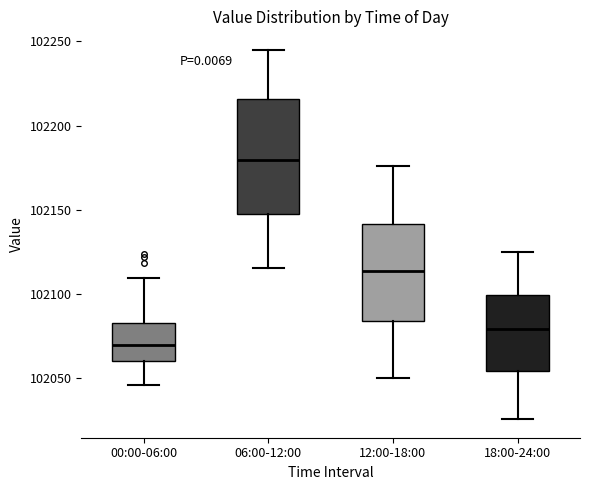

Which box is the tallest, from its lower edge to its upper edge?

06:00-12:00